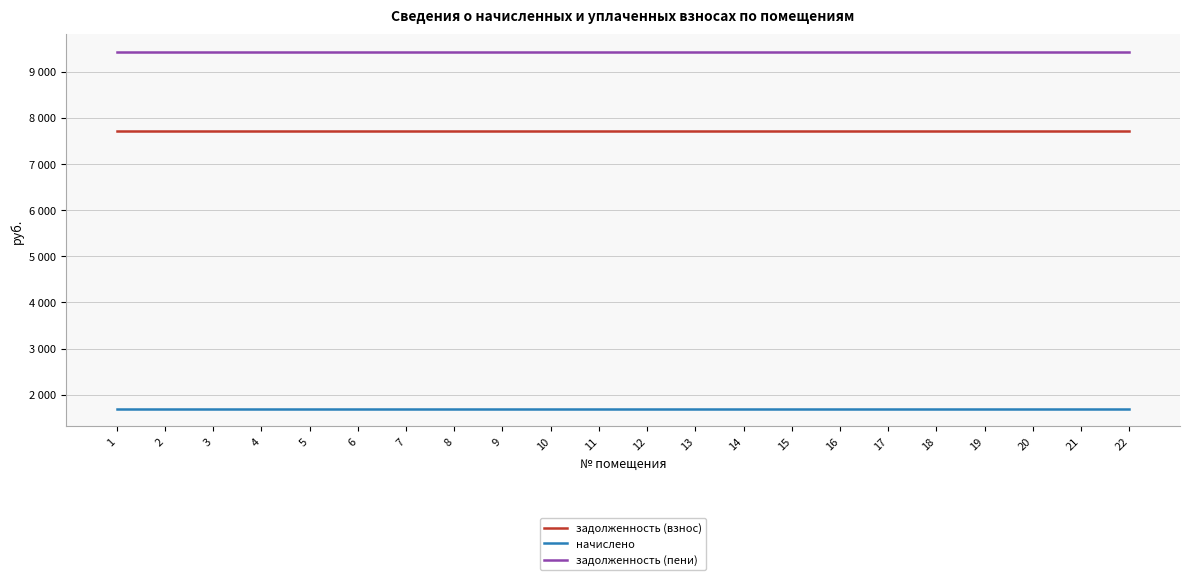

Is this an area chart (filled region under the line)?

No